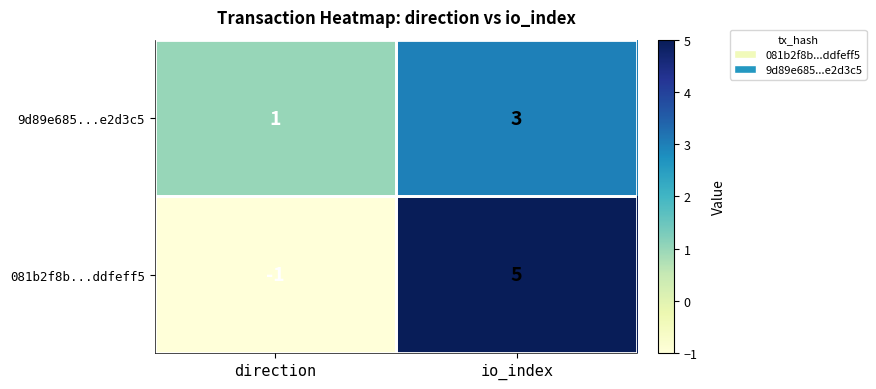

The 9d89e685...e2d3c5 series shows 1 at direction. True or false?

True